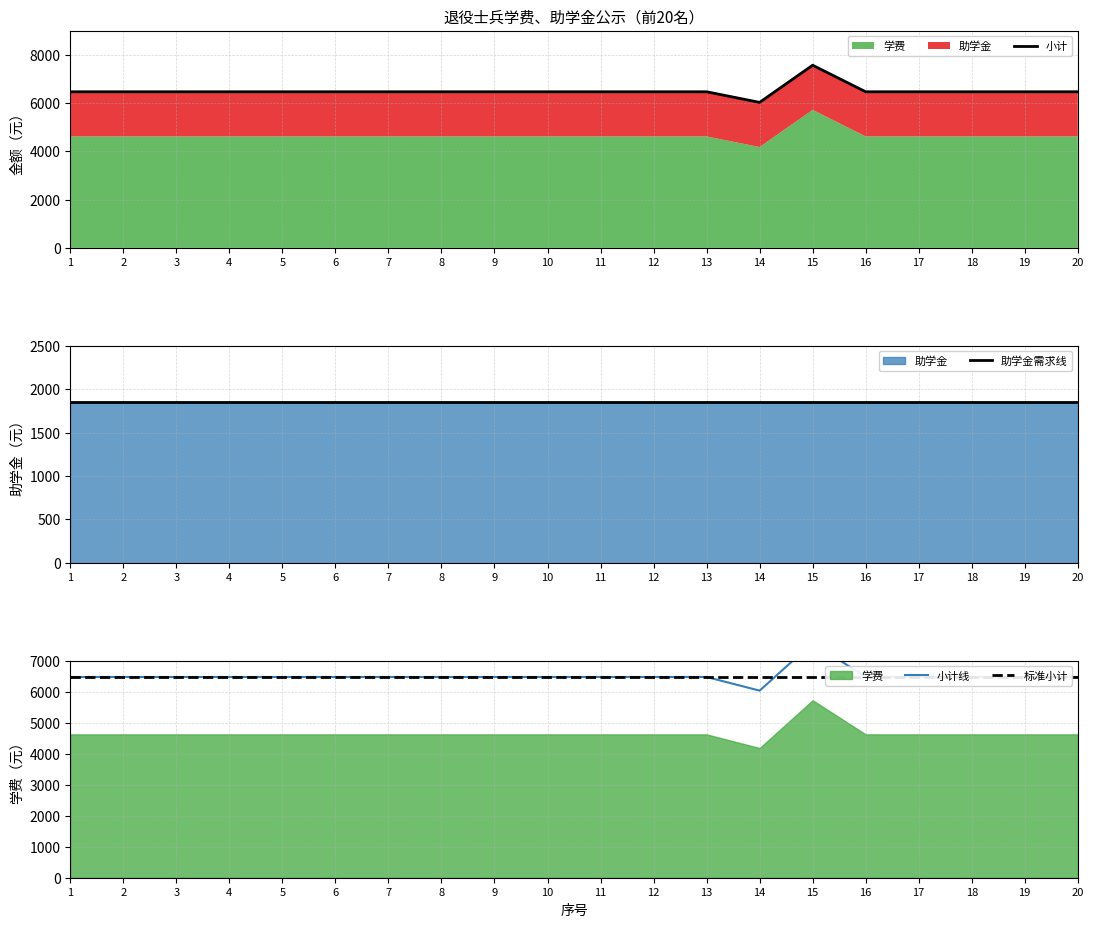

Is it true that 小计 equals 2817 at 15?

False